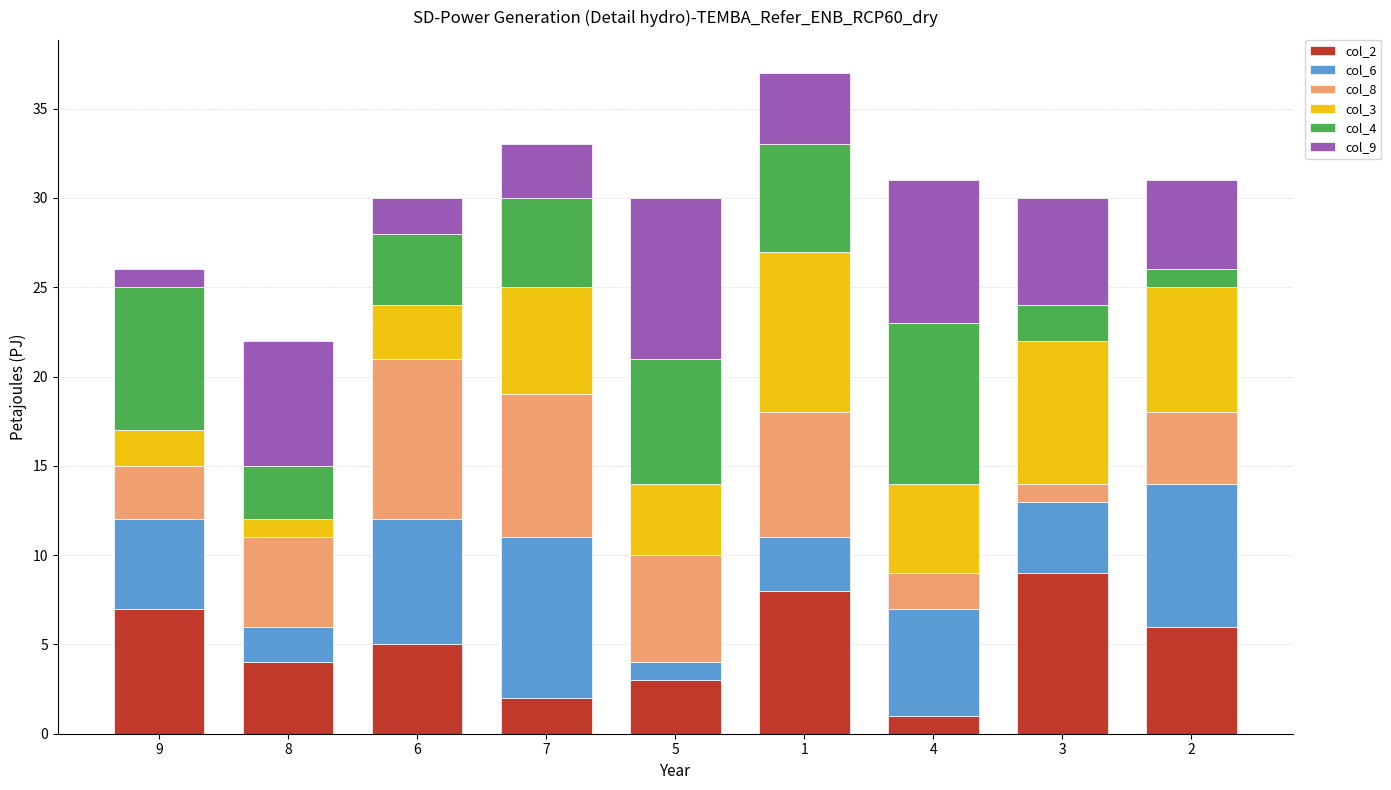

How many distinct data groups are displayed?

6